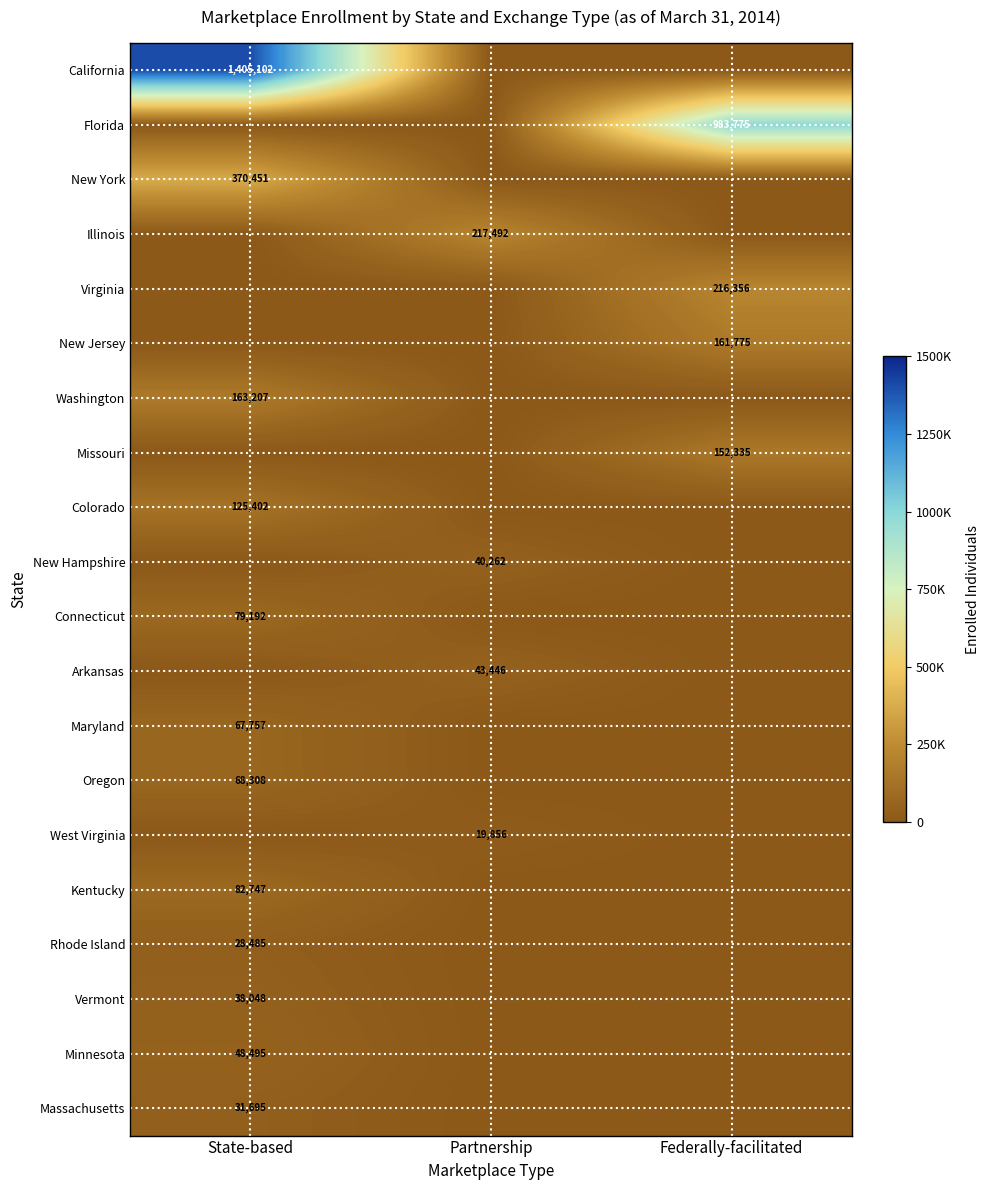

The value of Illinois at Partnership is 59937. True or false?

False